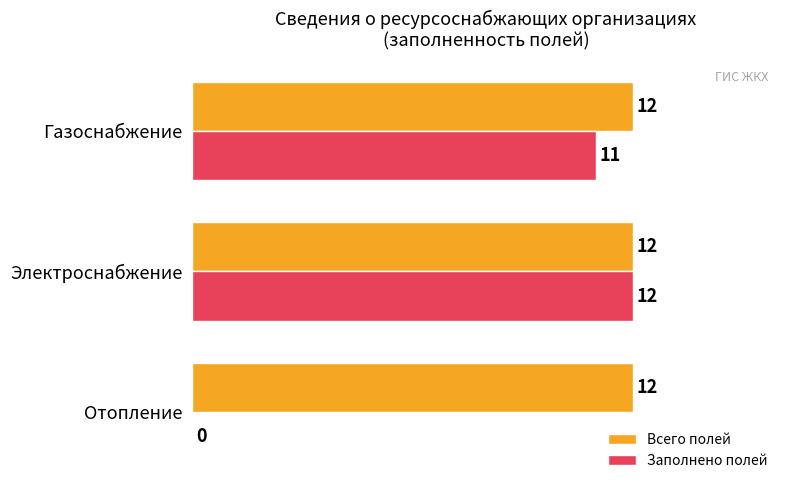

The Заполнено полей series shows 11 at Газоснабжение. True or false?

True